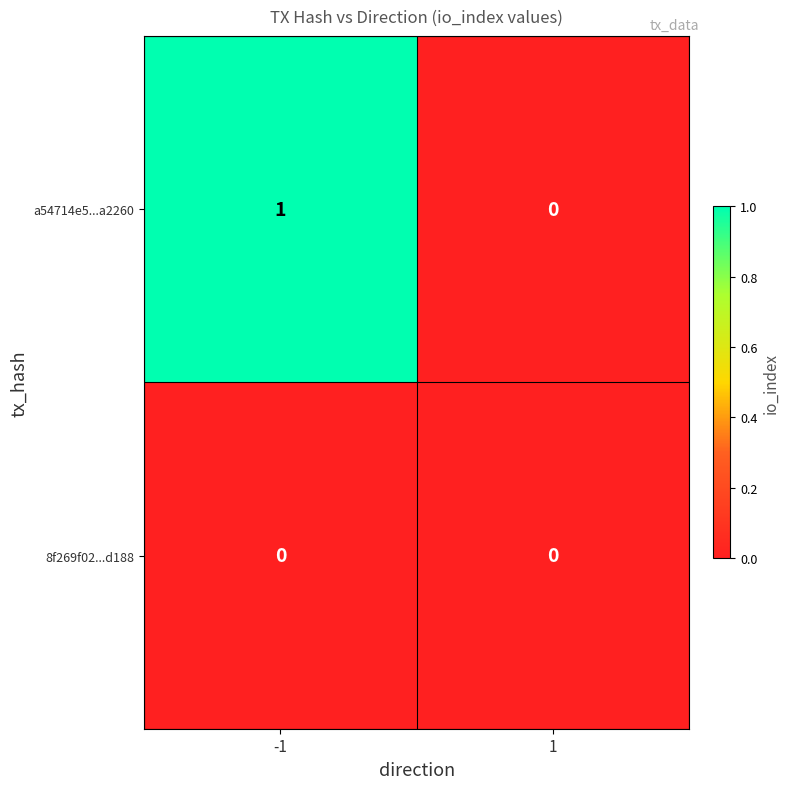

Is it true that 8f269f02...d188 equals 0 at -1?

True